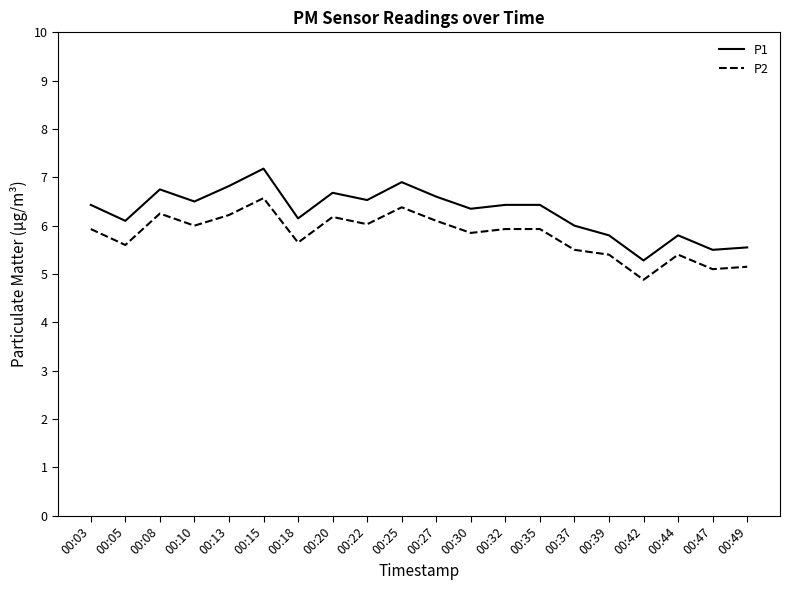

True or false: P1 and P2 cross at least once.

False